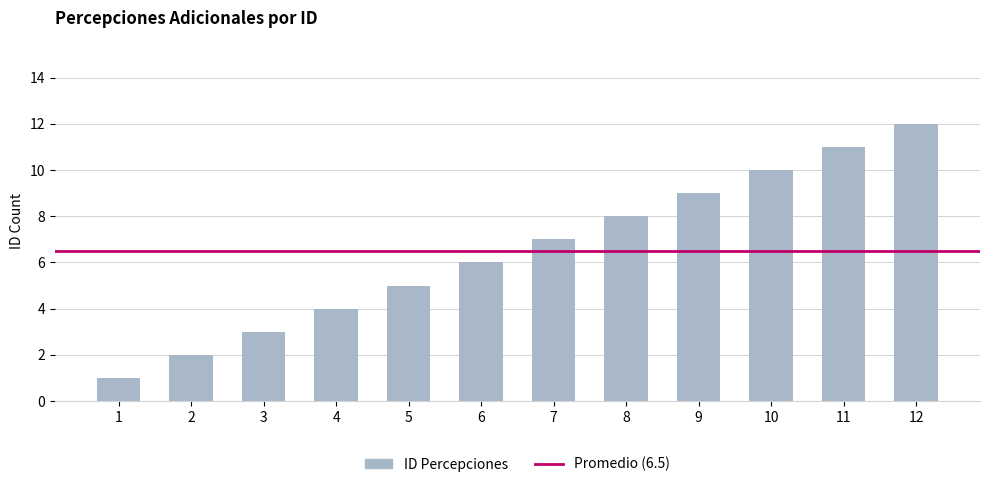

Reading left to right, what are all the values shown in this chart?

1	2	3	4	5	6	7	8	9	10	11	12